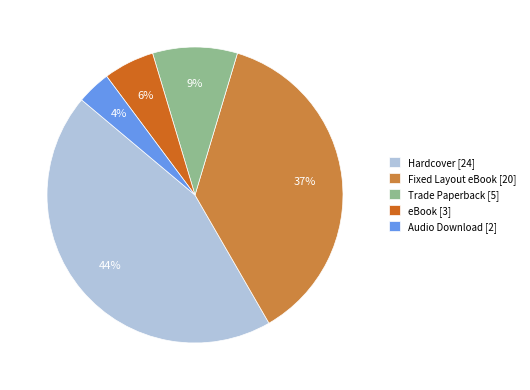

Between Audio Download [2] and Fixed Layout eBook [20], which is larger?

Fixed Layout eBook [20]